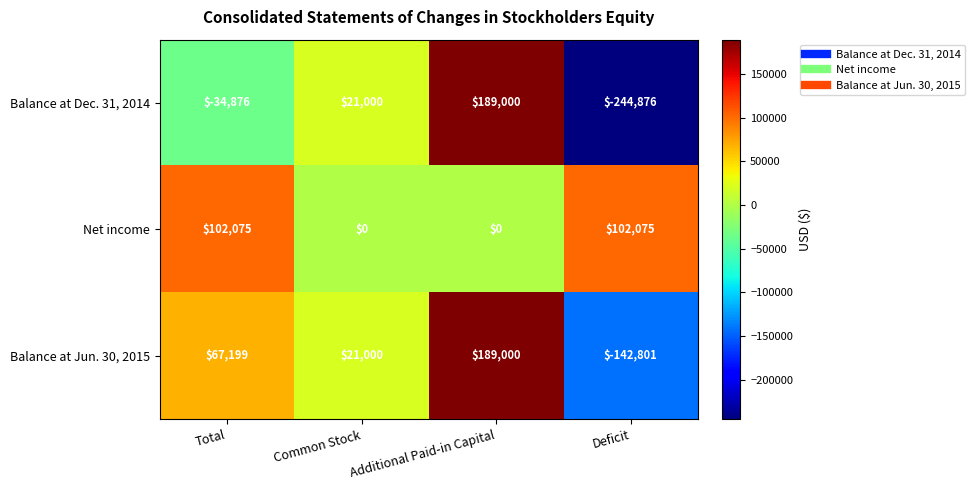

Count the Balance at Dec. 31, 2014 values in the range -34876 to 189000.

3